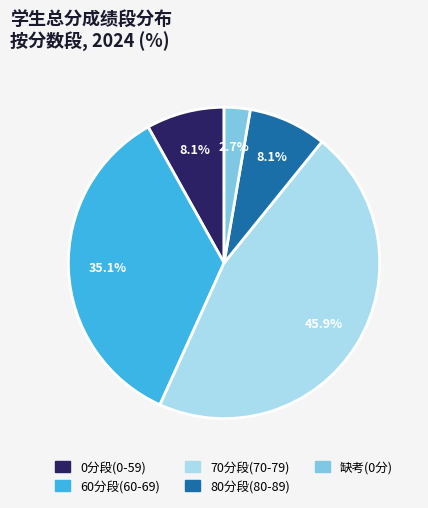

Is there a majority slice in this chart?

No